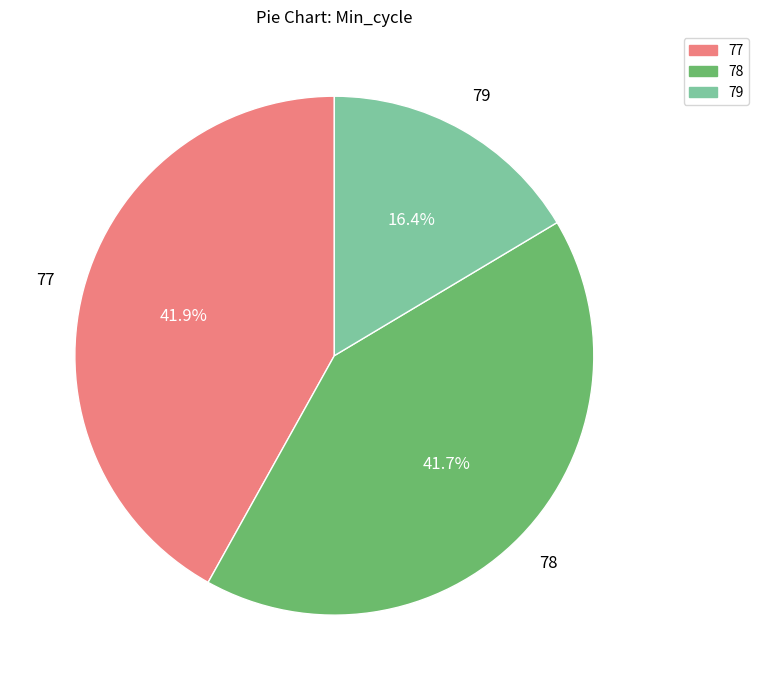

Is there any slice that represents more than half of the pie?

No